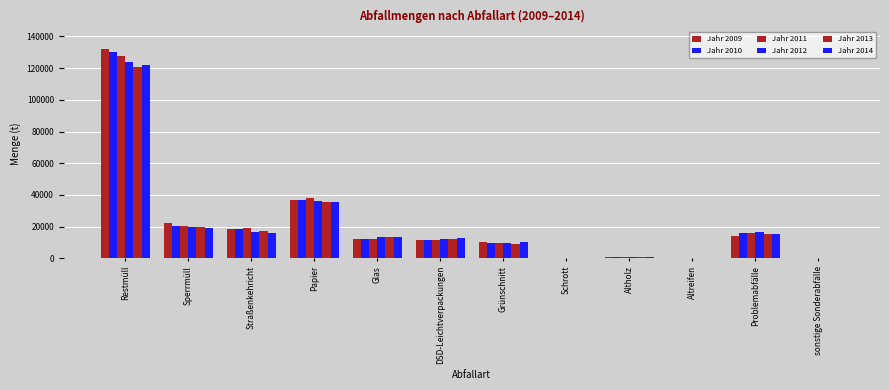

Reading right to left, what are all the values shown in this chart?

Jahr 2009: sonstige Sonderabfälle=448	Problemabfälle=13974	Altreifen=107	Altholz=584	Schrott=337	Grünschnitt=10169	DSD-Leichtverpackungen=11251	Glas=12145	Papier=36495	Straßenkehricht=18447	Sperrmüll=21972	Restmüll=132250
Jahr 2010: sonstige Sonderabfälle=428	Problemabfälle=16152	Altreifen=107	Altholz=632	Schrott=342	Grünschnitt=9403	DSD-Leichtverpackungen=11541	Glas=12235	Papier=36899	Straßenkehricht=18645	Sperrmüll=20287	Restmüll=130218
Jahr 2011: sonstige Sonderabfälle=432	Problemabfälle=16176	Altreifen=107	Altholz=718	Schrott=403	Grünschnitt=9413	DSD-Leichtverpackungen=11647	Glas=12452	Papier=37791	Straßenkehricht=19166	Sperrmüll=20274	Restmüll=127769
Jahr 2012: sonstige Sonderabfälle=433	Problemabfälle=16626	Altreifen=97	Altholz=666	Schrott=372	Grünschnitt=9776	DSD-Leichtverpackungen=12161	Glas=13623	Papier=36458	Straßenkehricht=16664	Sperrmüll=19532	Restmüll=123583
Jahr 2013: sonstige Sonderabfälle=418	Problemabfälle=15552	Altreifen=93	Altholz=630	Schrott=395	Grünschnitt=9302	DSD-Leichtverpackungen=12493	Glas=13288	Papier=35814	Straßenkehricht=17482	Sperrmüll=19652	Restmüll=120769
Jahr 2014: sonstige Sonderabfälle=406	Problemabfälle=15436	Altreifen=100	Altholz=622	Schrott=365	Grünschnitt=10492	DSD-Leichtverpackungen=12897	Glas=13233	Papier=35761	Straßenkehricht=15880	Sperrmüll=19303	Restmüll=121791